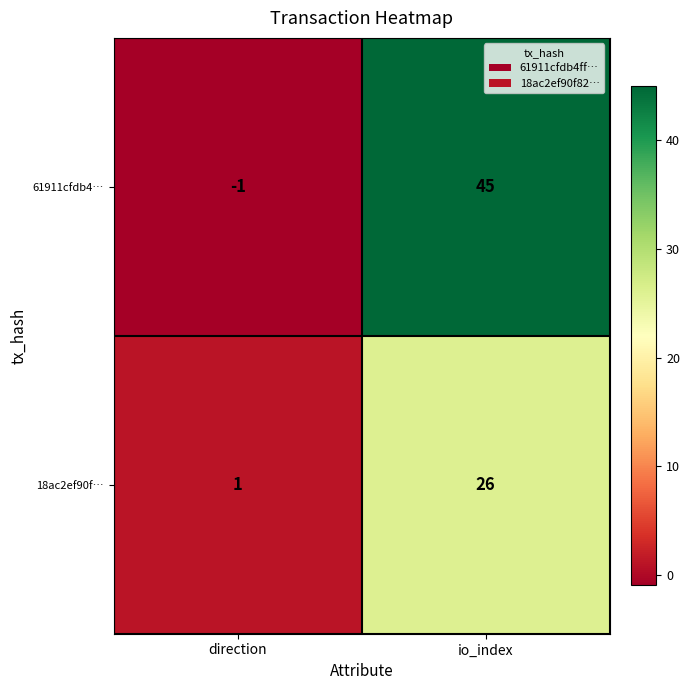

List the series in order of their overall mean, lowest first.

18ac2ef90f…, 61911cfdb4…